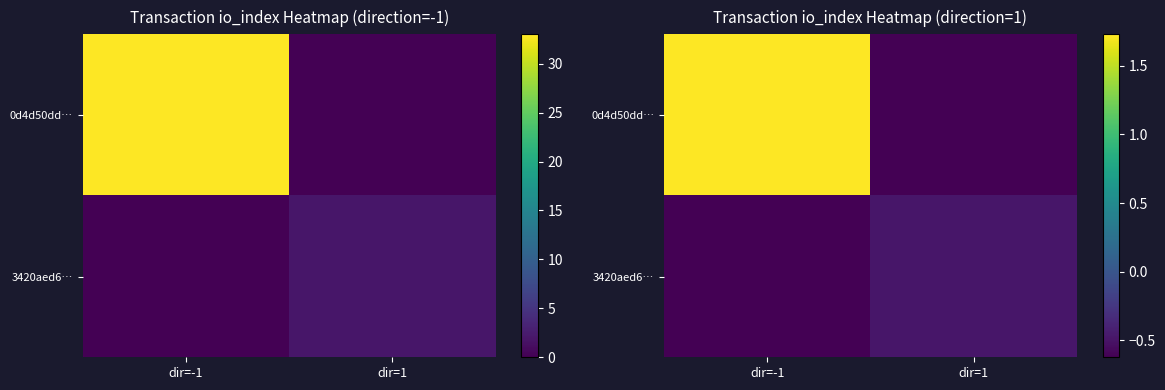

At which label does 0d4d50dd… first exceed 1?

dir=-1